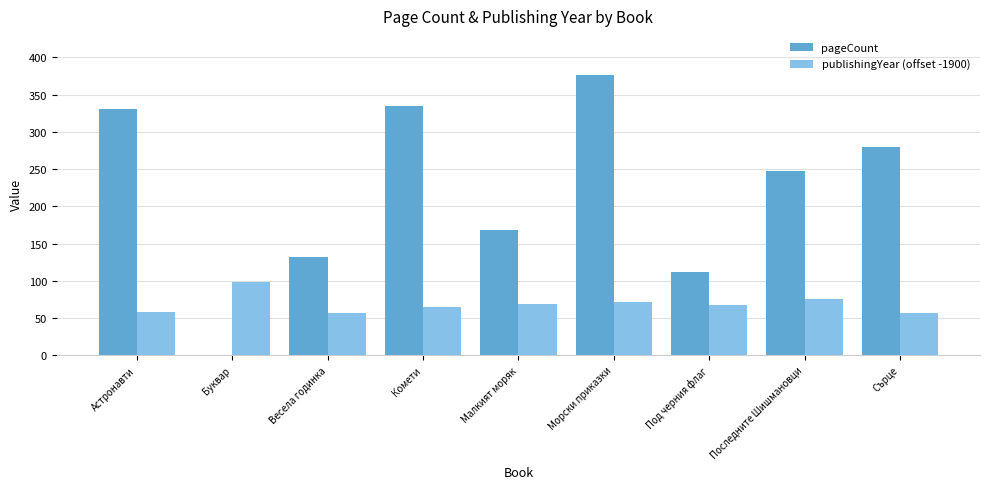

What is the sum of the pageCount values at Малкият моряк and Сърце?

448